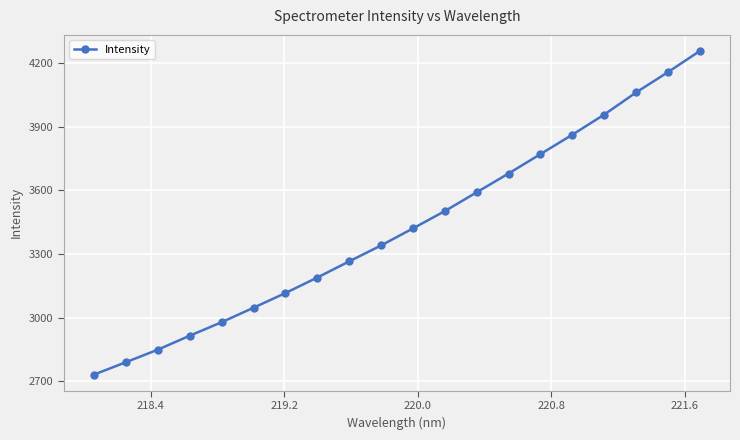

How many data points are above 3421?

10